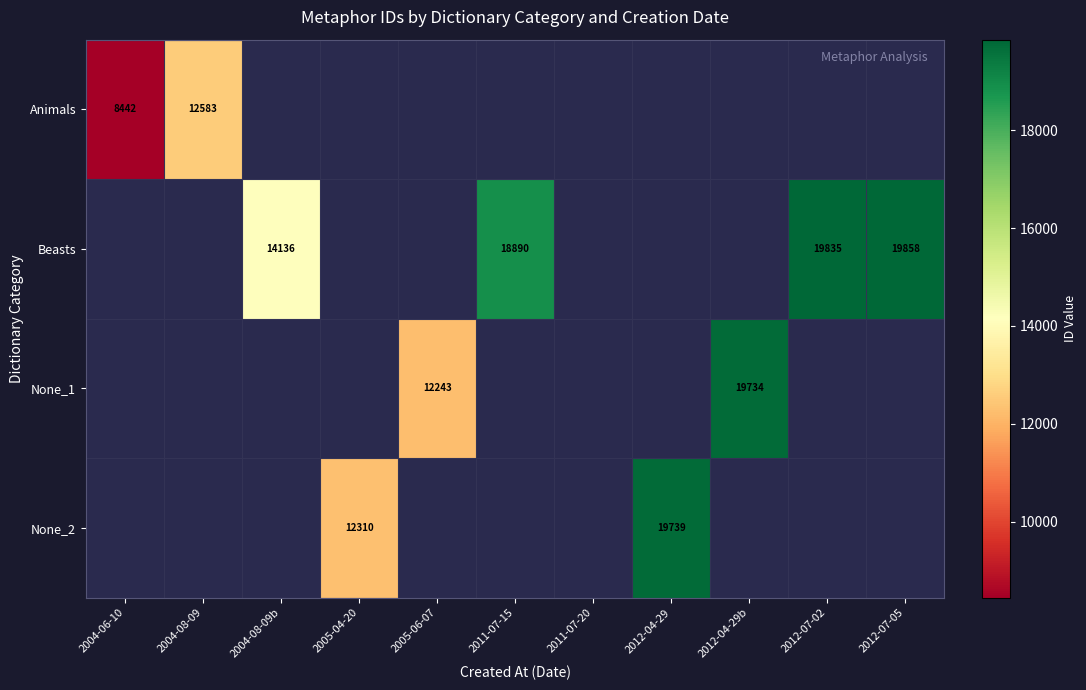

True or false: Beasts has a value of 12257 at 2011-07-15.

False